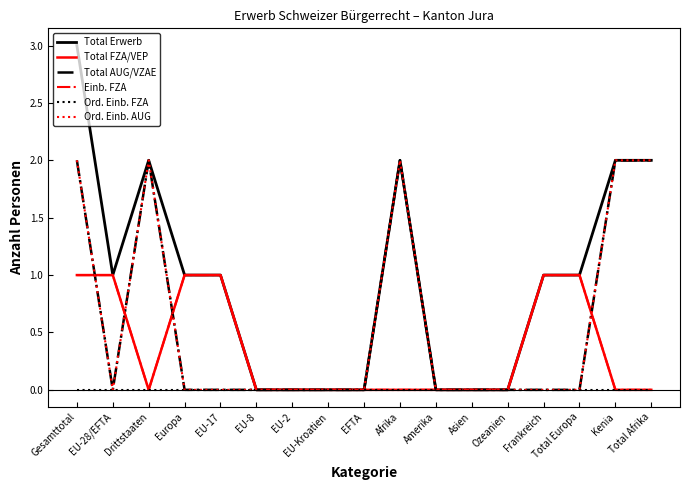

What is the difference between the highest and lowest values at Afrika?

2